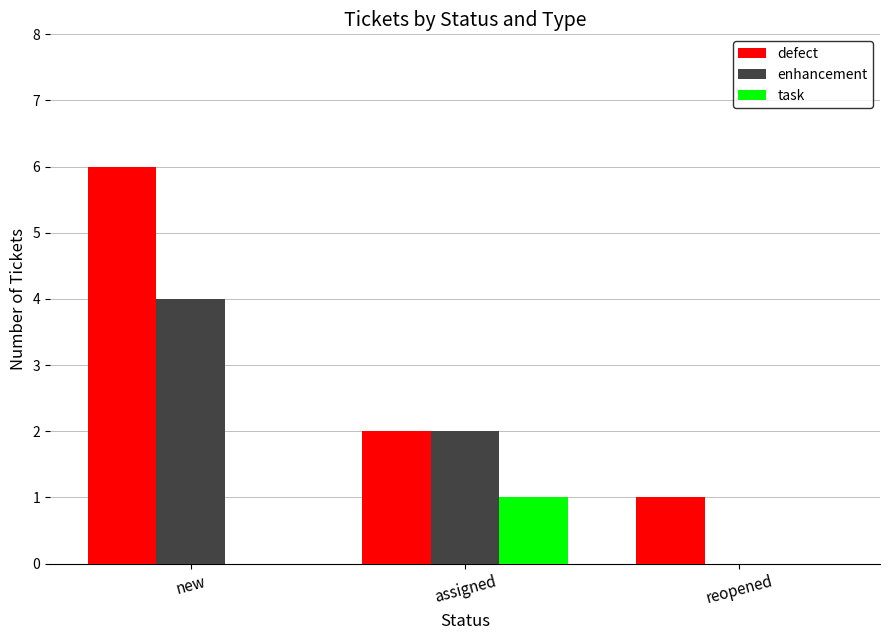

What are all the series names shown in the legend?

defect, enhancement, task